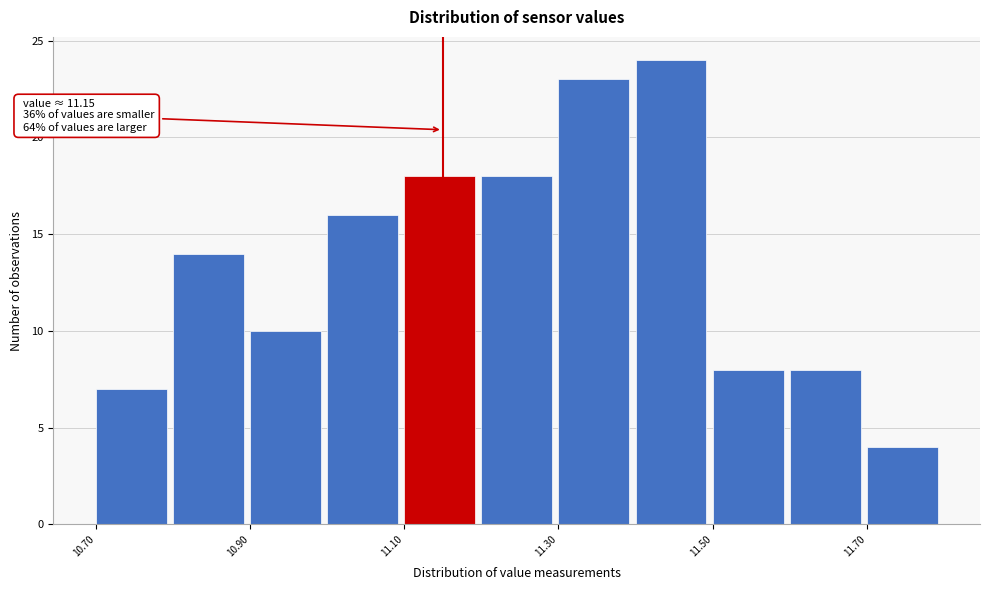

Over which range of the x-axis is the bar tallest?

11.4 to 11.5